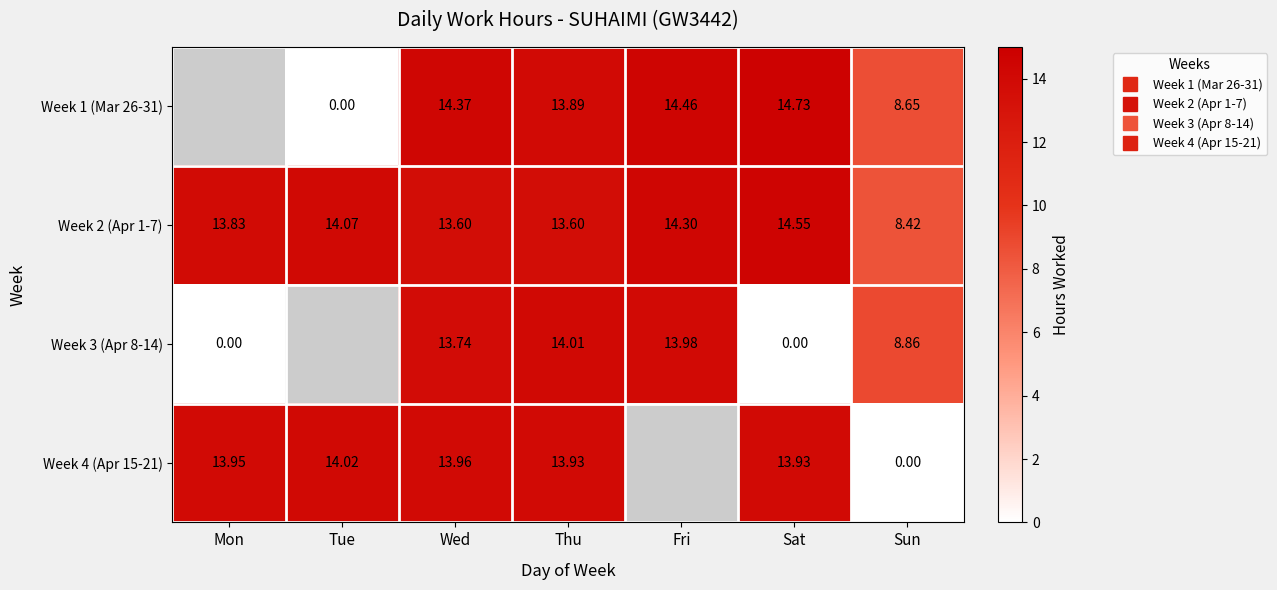

Between Wed and Tue, which is larger?

Wed